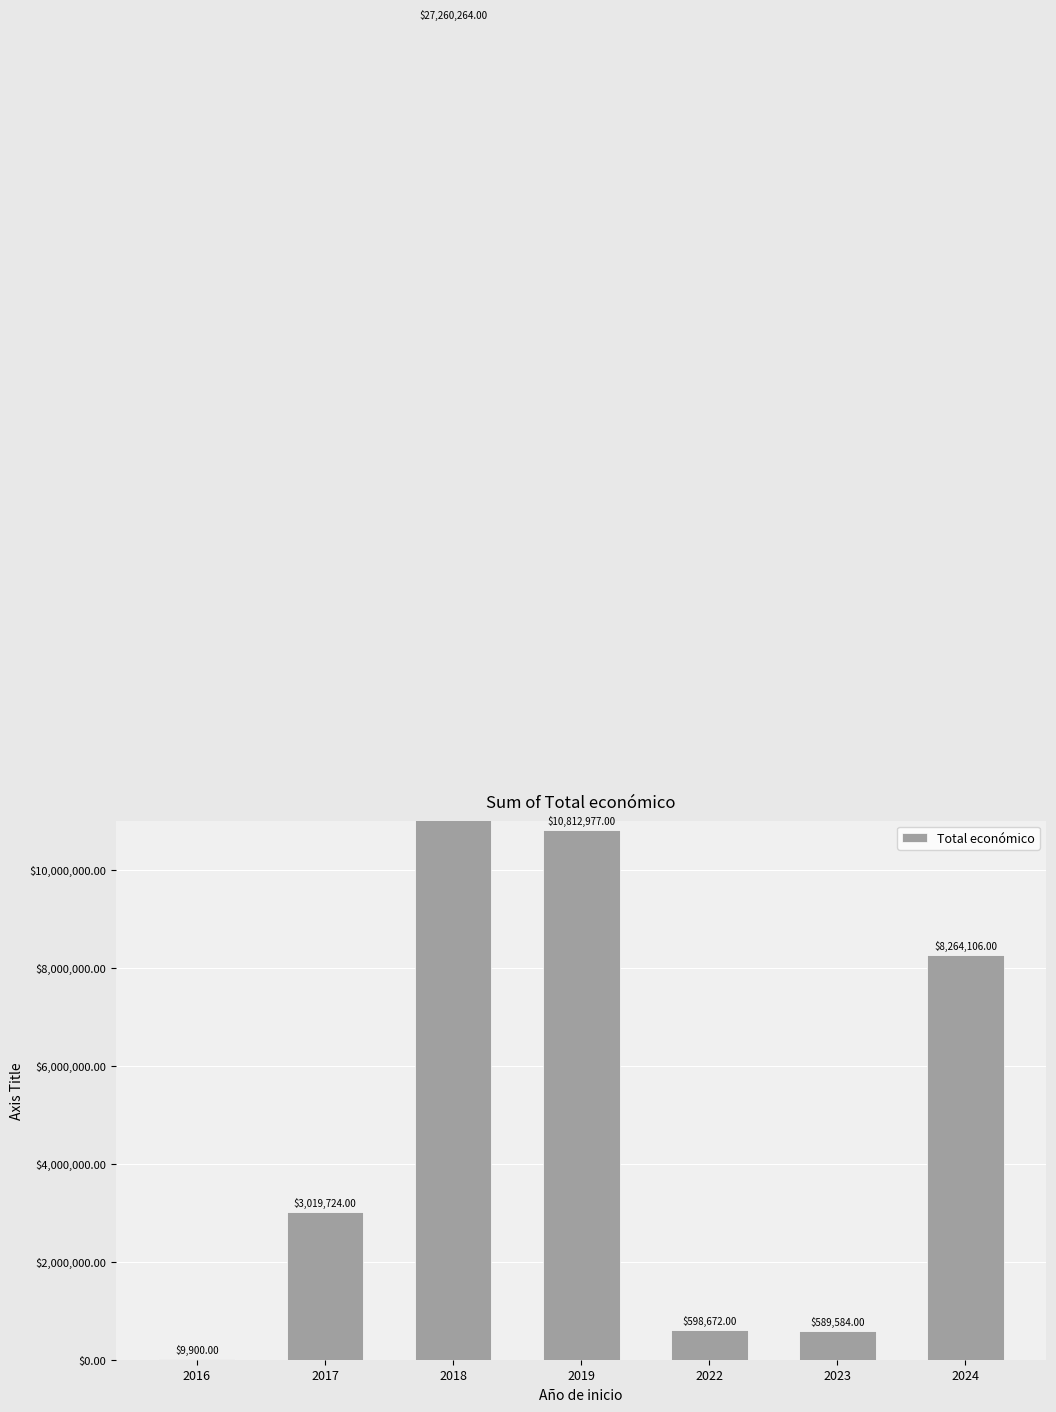

True or false: the data shows 8264106 at 2024.

True